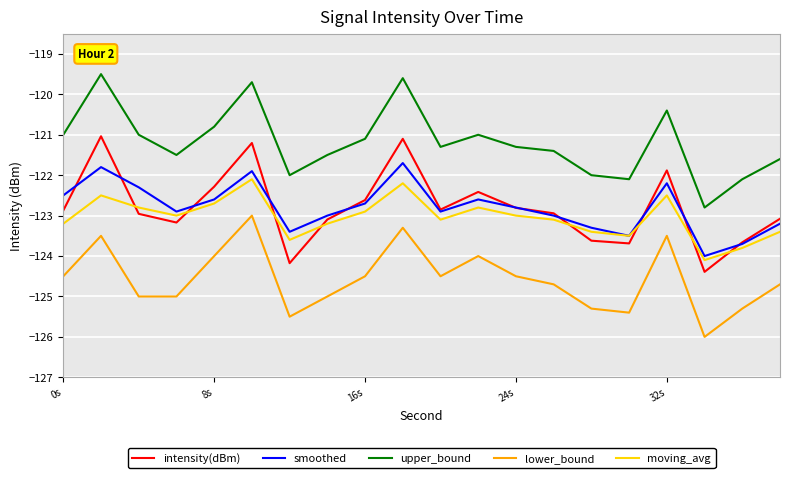

What is the maximum value shown in the chart?

-119.5